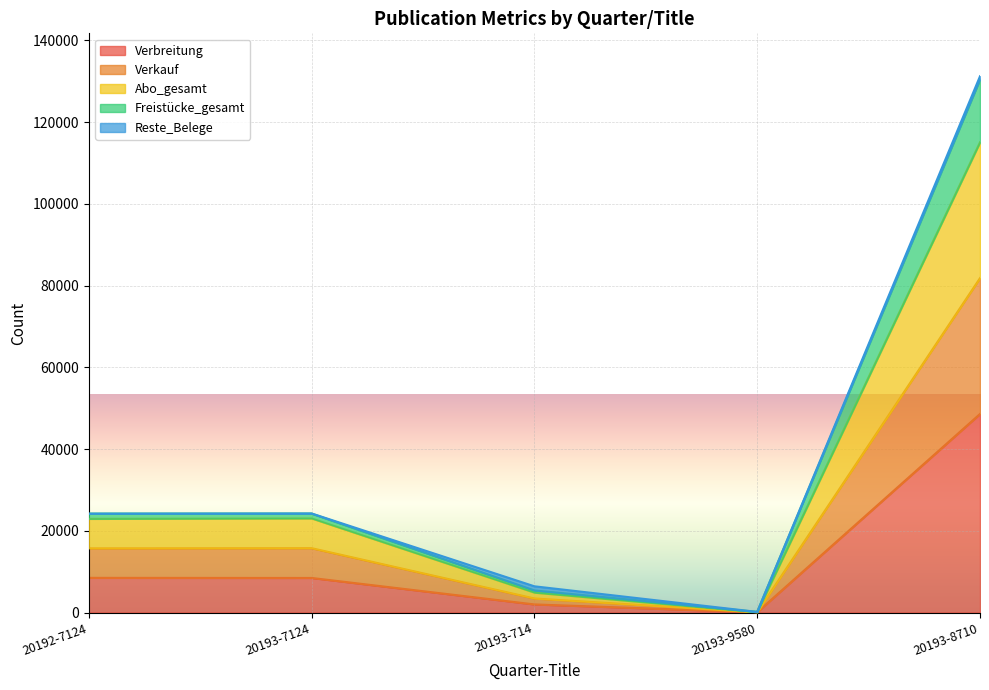

What is the label of the 3rd point from the left?

20193-714